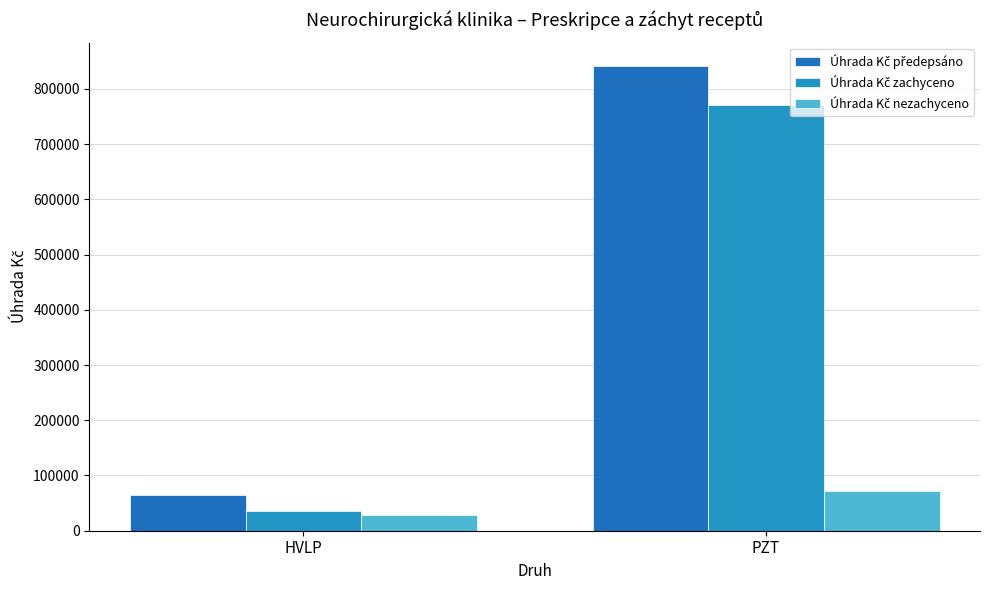

How many bars are there in total?

6